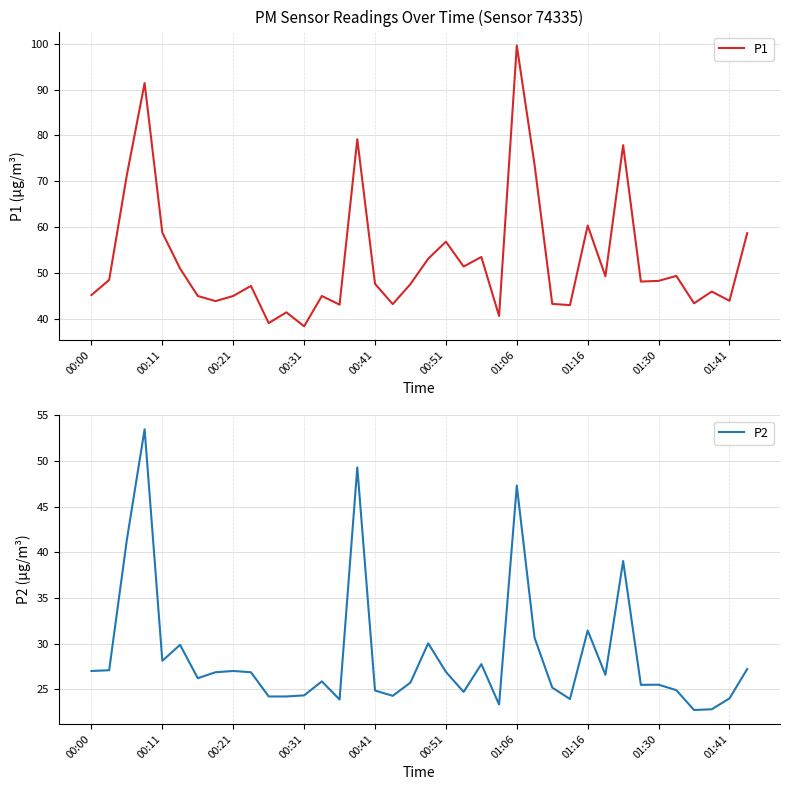

Read the P2 value at 01:06.

47.3